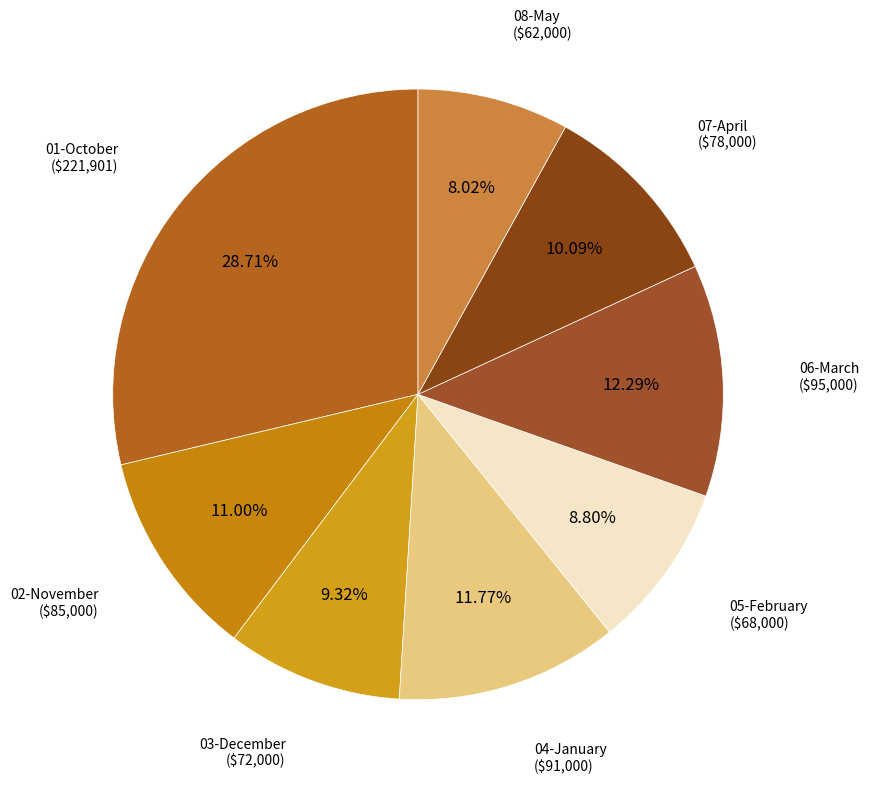

Is there any slice that represents more than half of the pie?

No